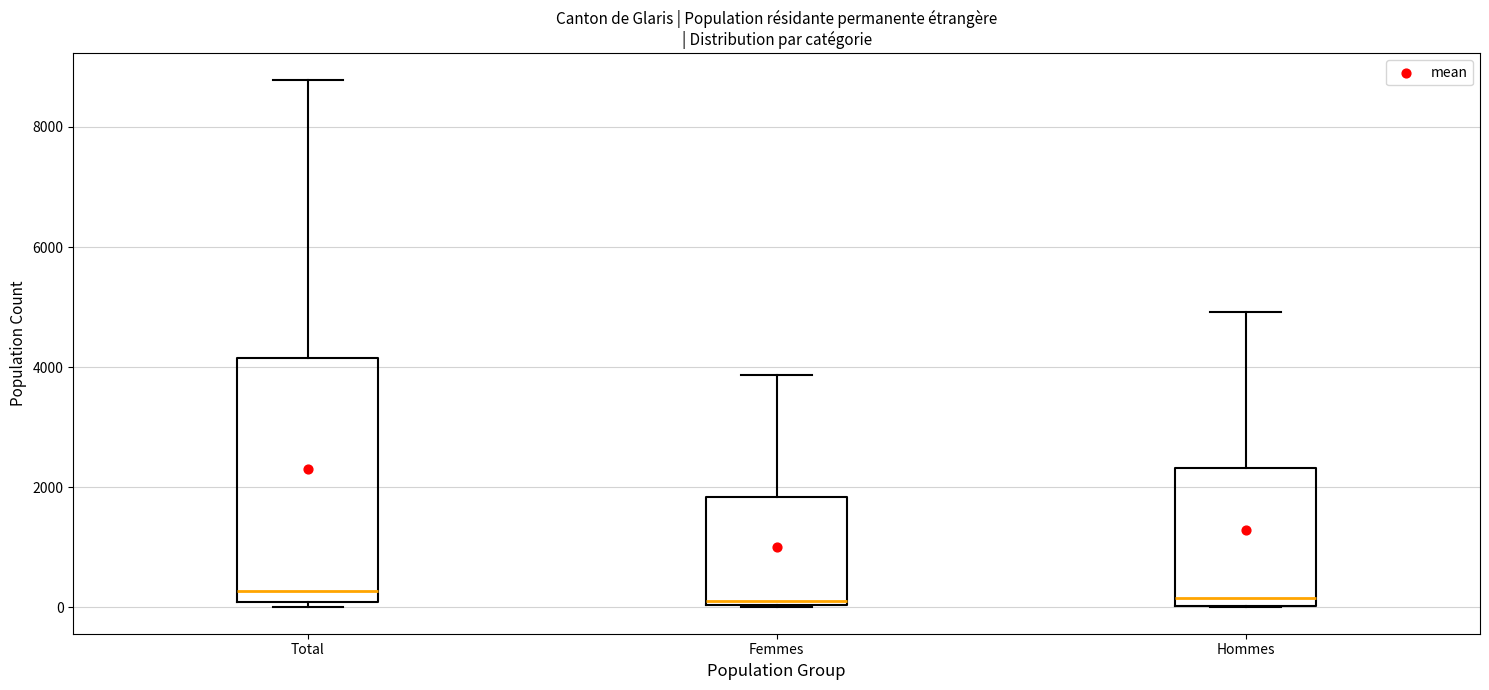

Which box is the tallest, from its lower edge to its upper edge?

Total